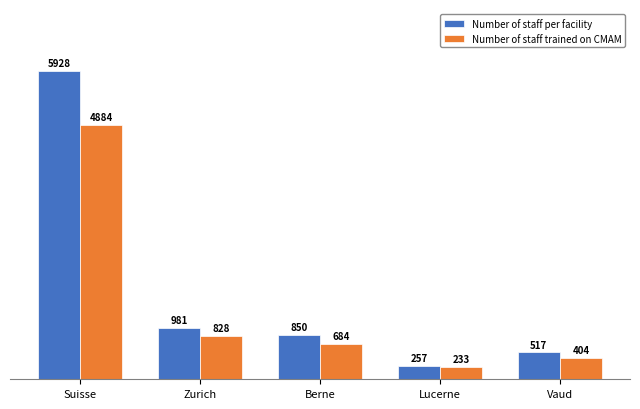

Count the number of categories in the chart.

5